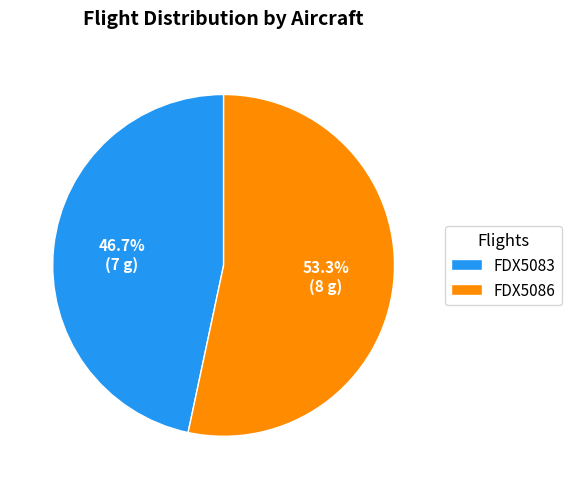

What percentage do FDX5083 and FDX5086 together represent?

100.0%